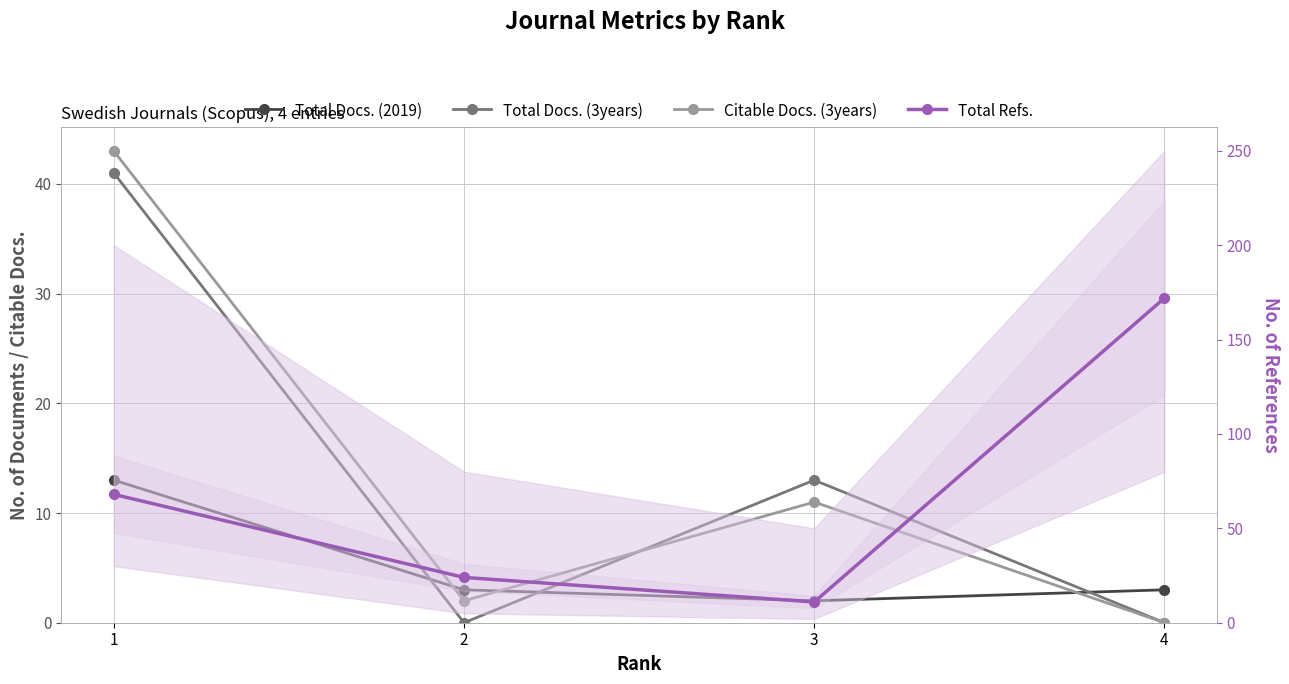

True or false: Total Docs. (3years) and Total Docs. (2019) cross at least once.

True